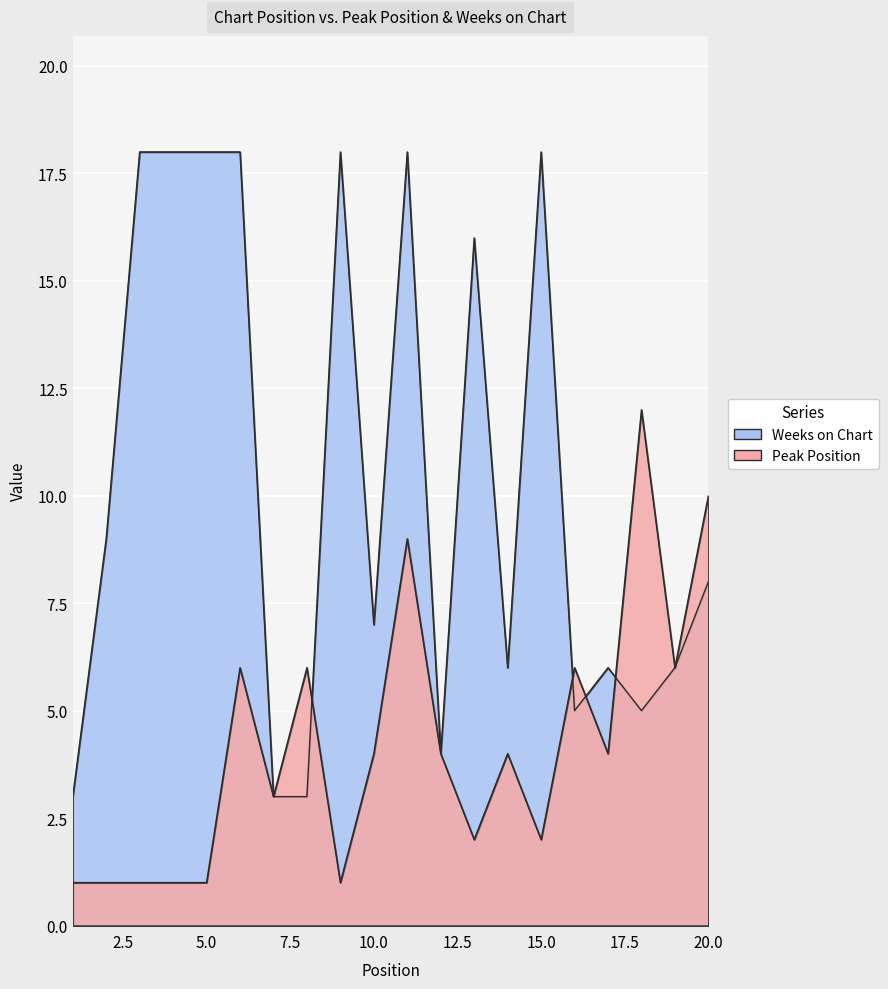

What is the value of the Weeks on Chart point at the 19th from the left?

6